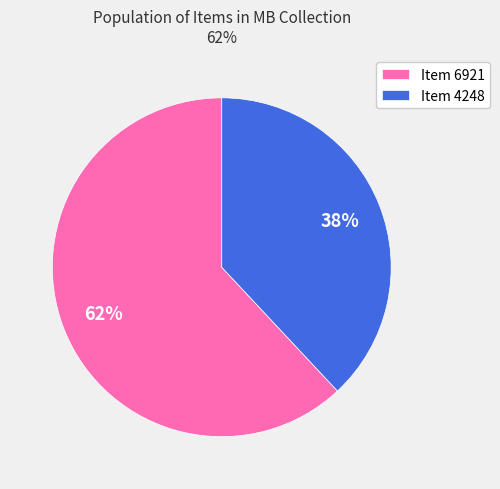

Is the sum of Item 4248 and Item 6921 greater than half?

Yes